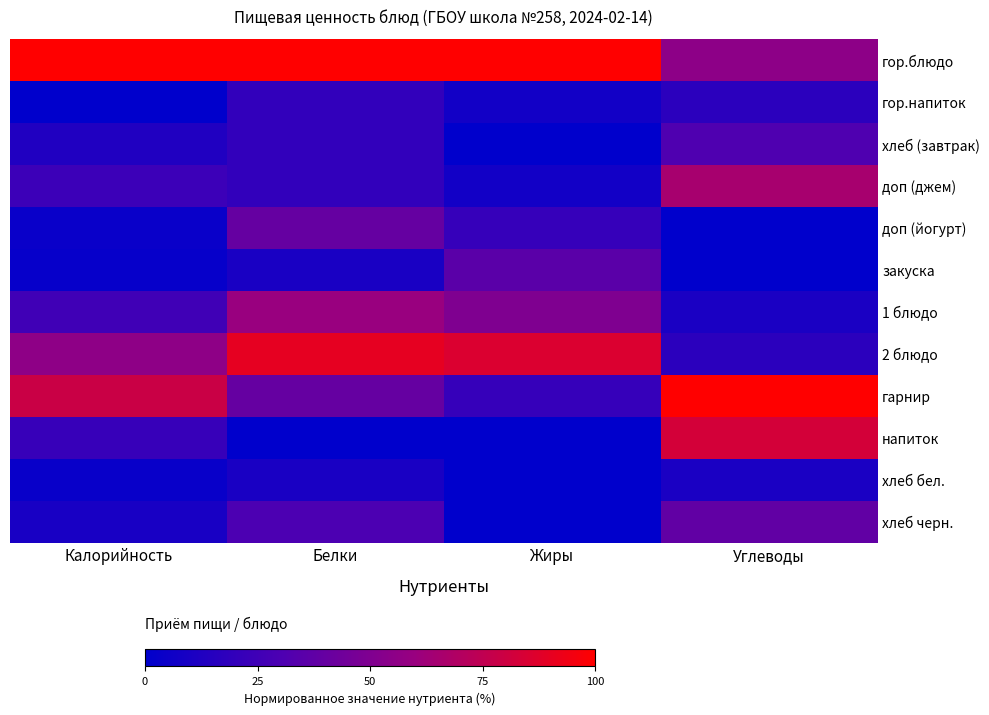

Rank the series by their maximum value, from highest to lowest.

гор.блюдо, гарнир, 2 блюдо, напиток, доп (джем), 1 блюдо, доп (йогурт), хлеб черн., закуска, хлеб (завтрак), гор.напиток, хлеб бел.